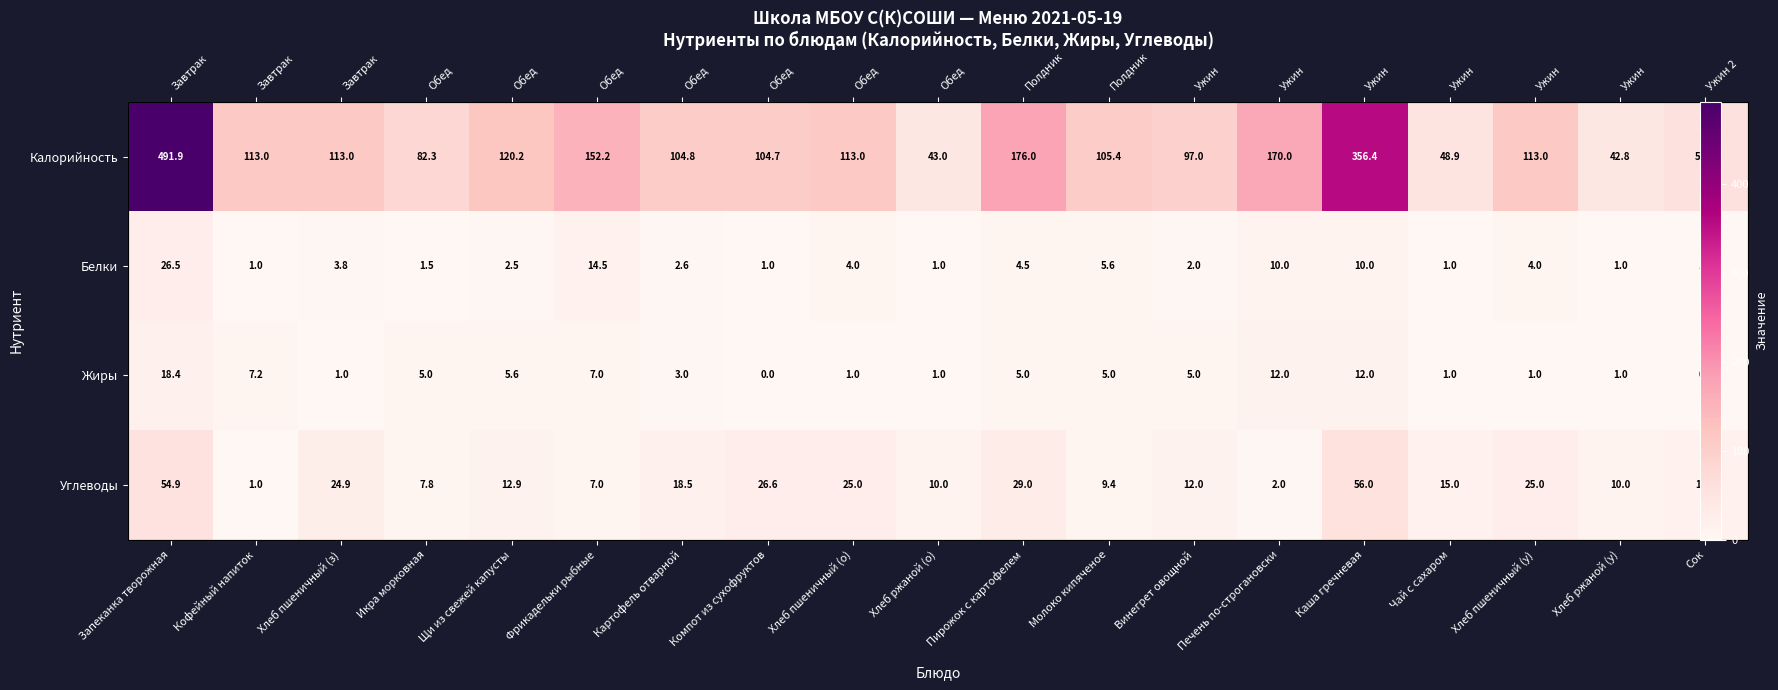

What is the sum of the Углеводы values at Хлеб ржаной (у) and Хлеб пшеничный (у)?

35.0